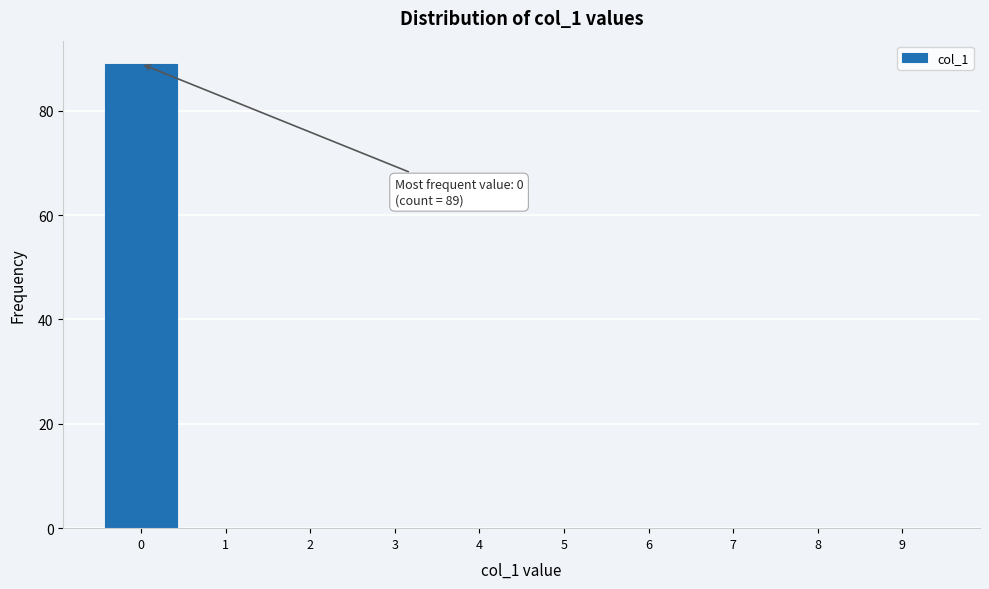

Which range on the x-axis has the tallest bar?

-0.5 to 0.5